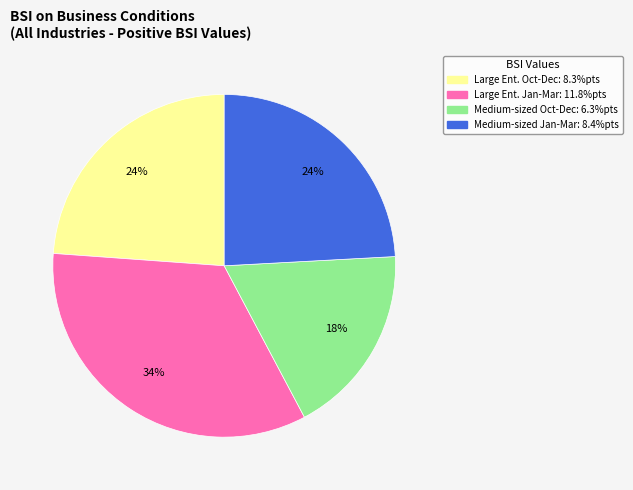

Is there any slice that represents more than half of the pie?

No